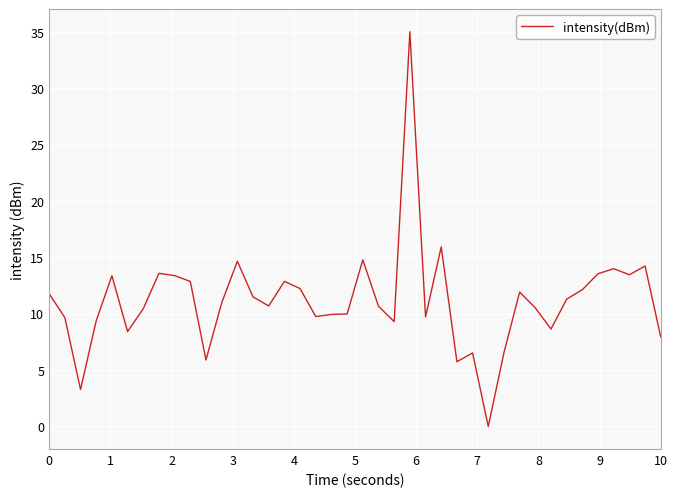

Is this an area chart (filled region under the line)?

No